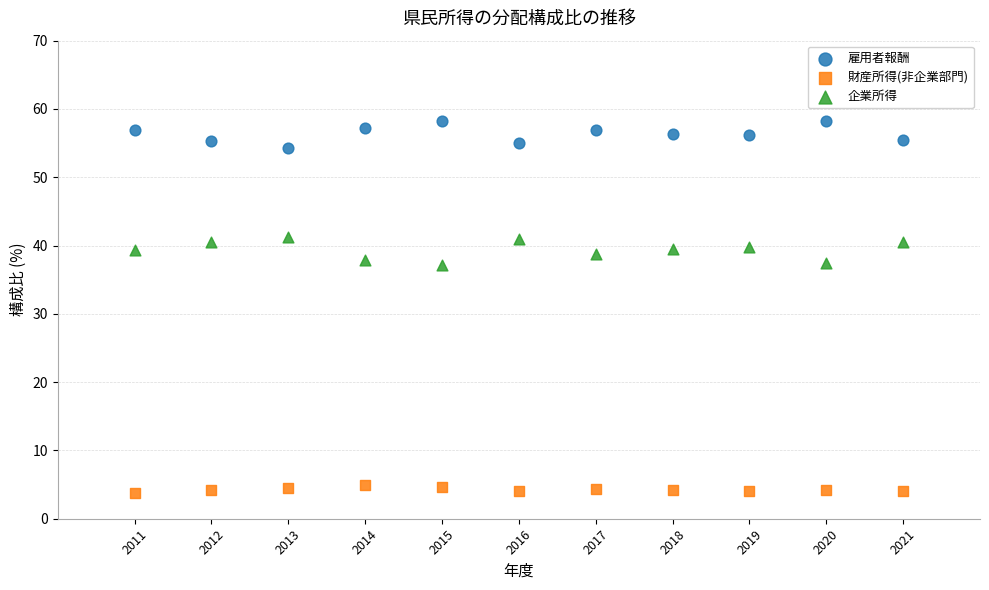

Across all data points, what is the range of X values (max minus min)?

10.0